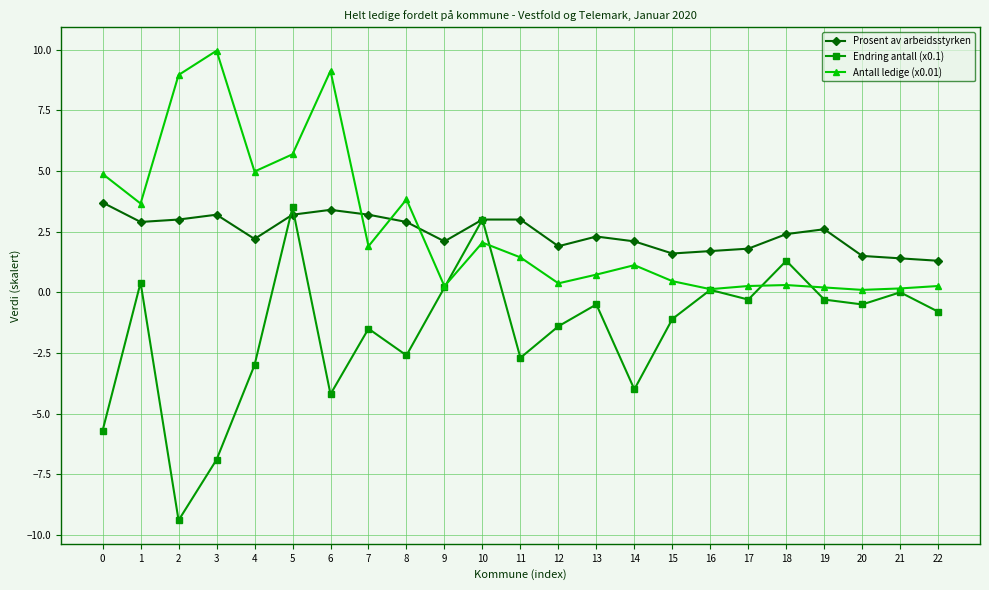

True or false: Endring antall (x0.1) and Prosent av arbeidsstyrken intersect in this chart.

True